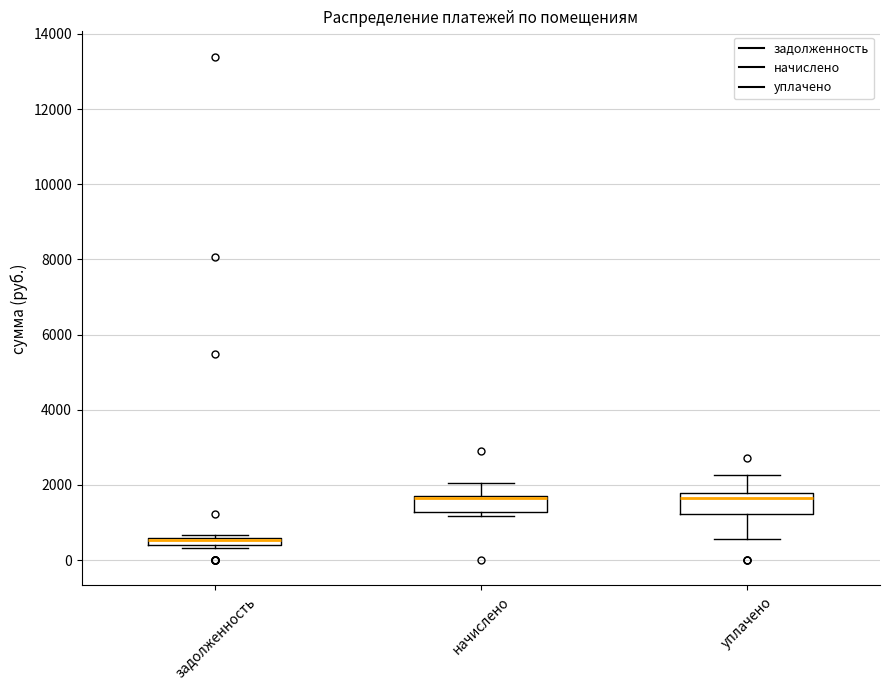

Where is the upper edge of the box for задолженность on the y-axis? The values are not printed on the chart, so give them approximately, as read against the axis.

600